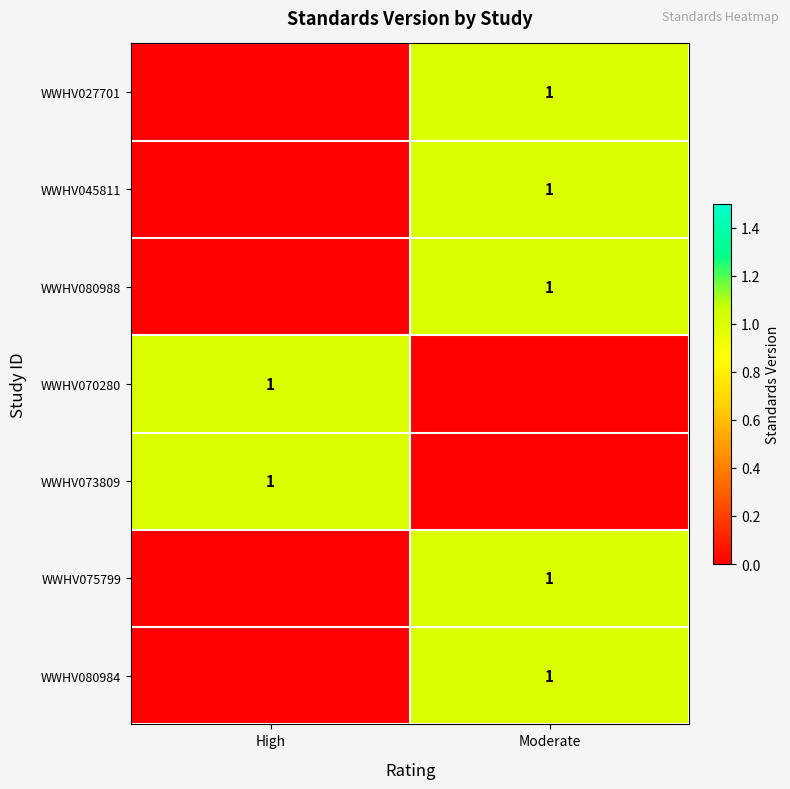

The WWHV080984 series shows 1 at Moderate. True or false?

True